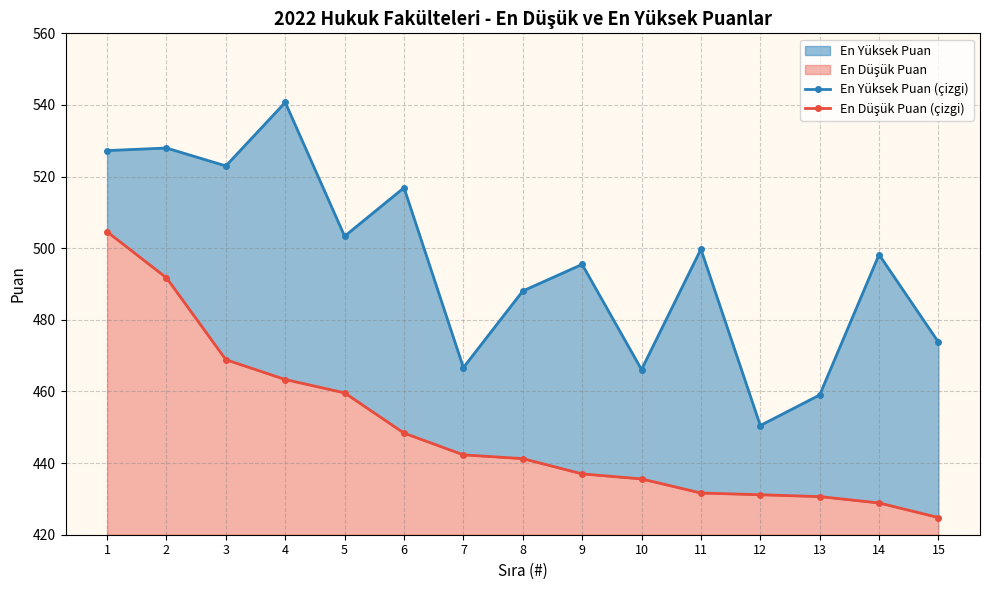

How many values in the En Düşük Puan (çizgi) series exceed 441?

8